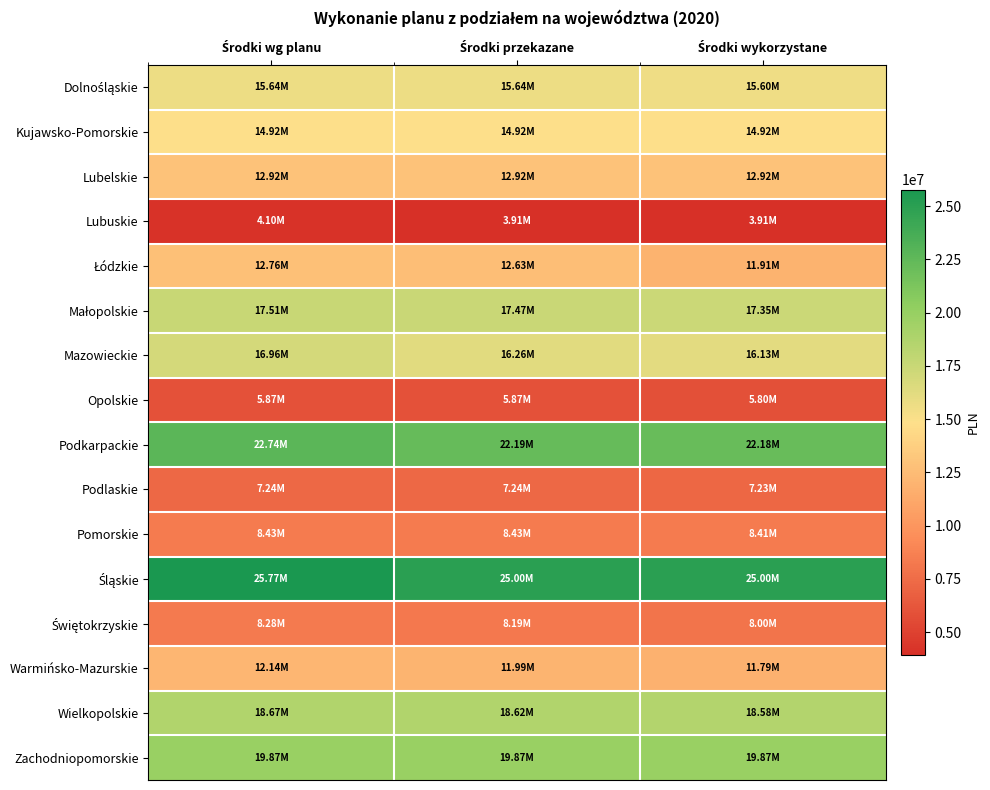

How many distinct data groups are displayed?

16